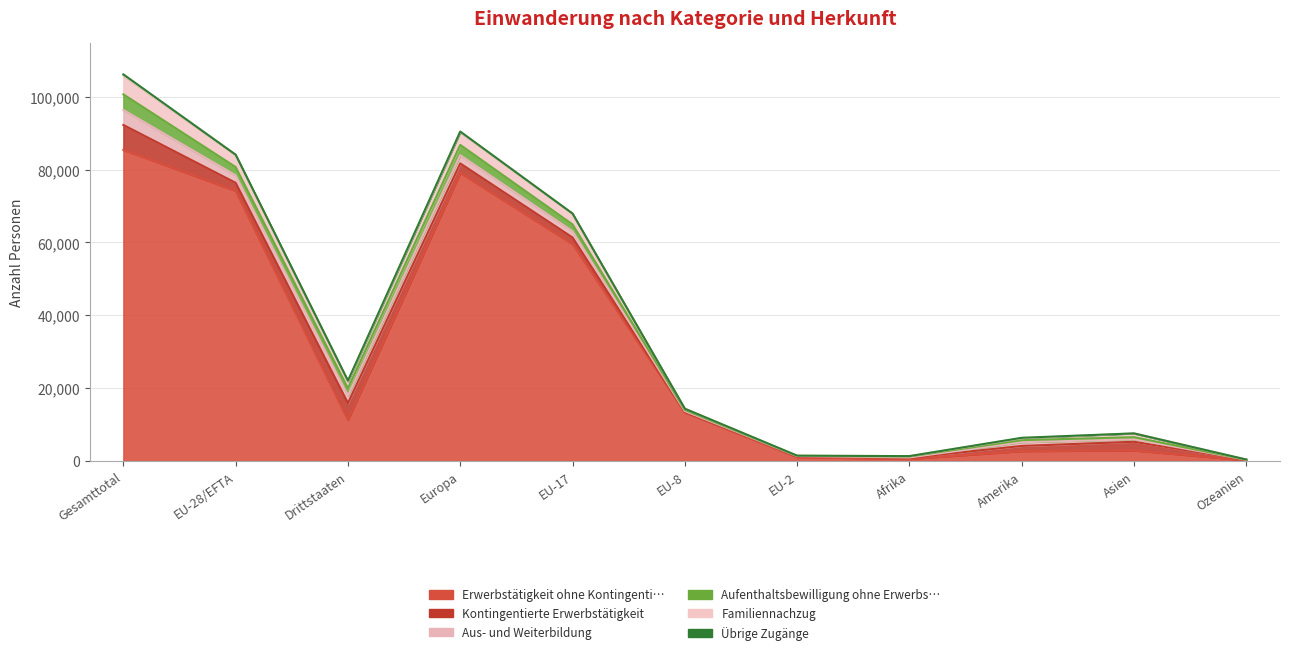

Rank the series by their maximum value, from lowest to highest.

Übrige Zugänge, Aus- und Weiterbildung, Aufenthaltsbewilligung ohne Erwerbs…, Familiennachzug, Kontingentierte Erwerbstätigkeit, Erwerbstätigkeit ohne Kontingenti…